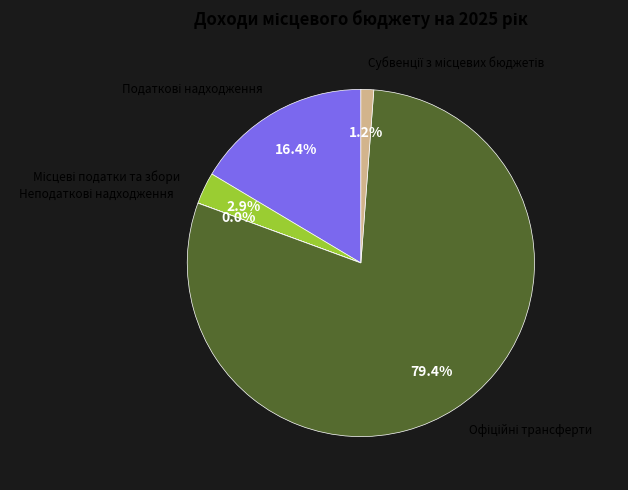

Is there a majority slice in this chart?

Yes